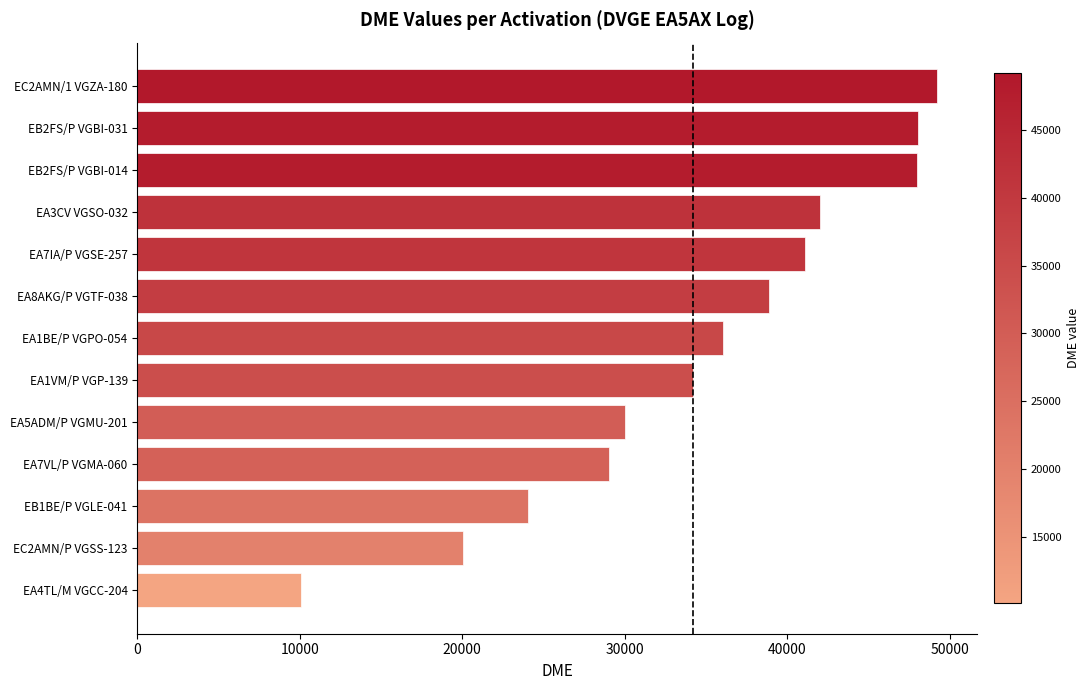

The value at EB2FS/P VGBI-031 is 23241. True or false?

False